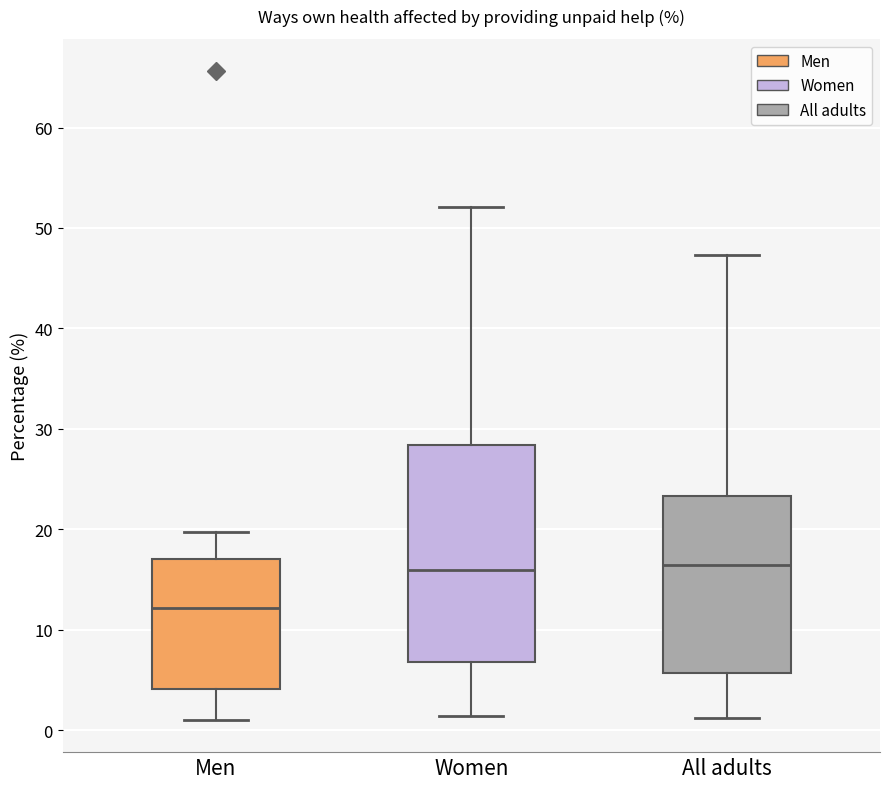

Comparing the boxes themselves (not the whiskers), which one is the tallest?

Women